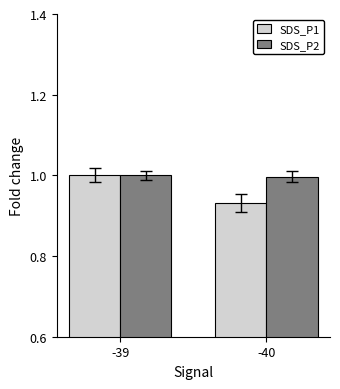

True or false: SDS_P1 has a value of 1.3 at -39.

False